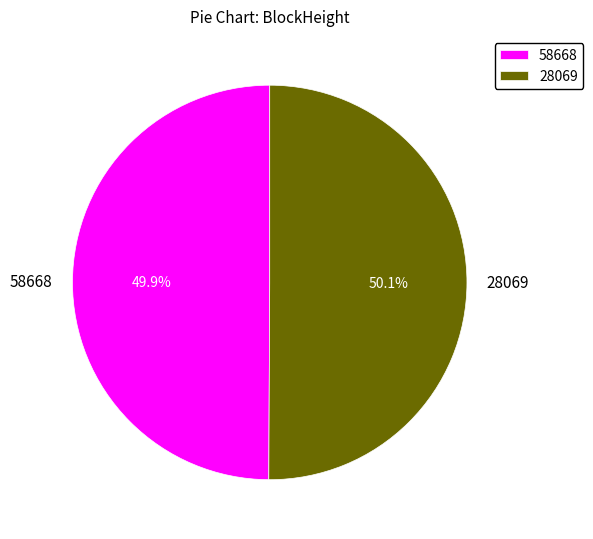

Approximately how many times larger is the value at 58668 compared to 28069?

1.0